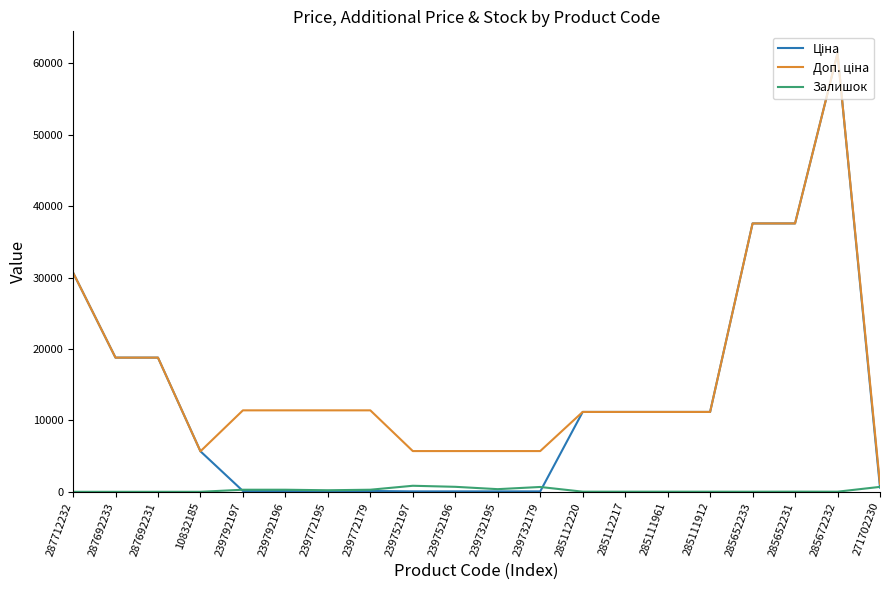

The Залишок series shows 676.0 at 239732179. True or false?

True